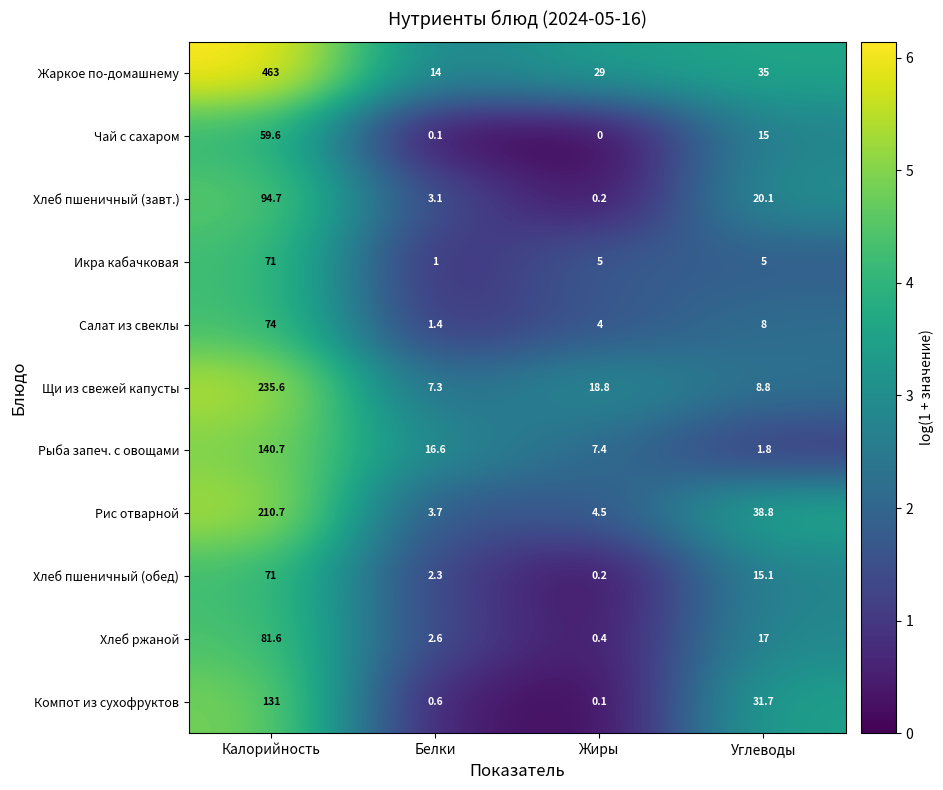

Count the number of categories in the chart.

4